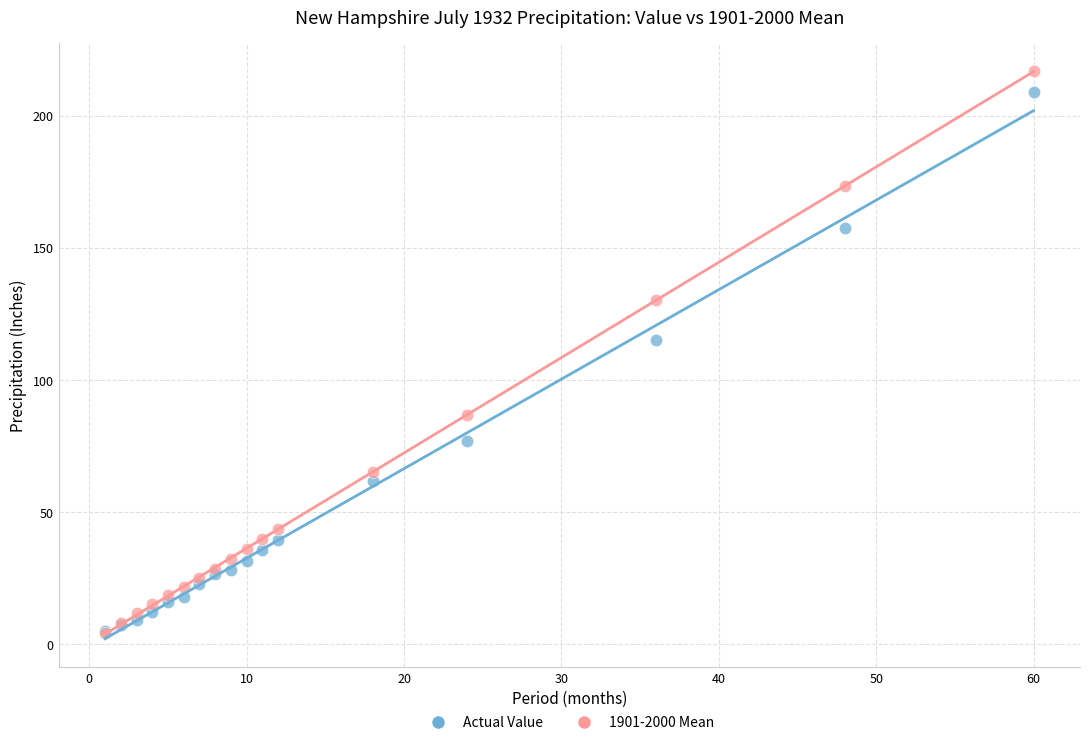

In the Actual Value series, what Y value is closest to 106?

115.2